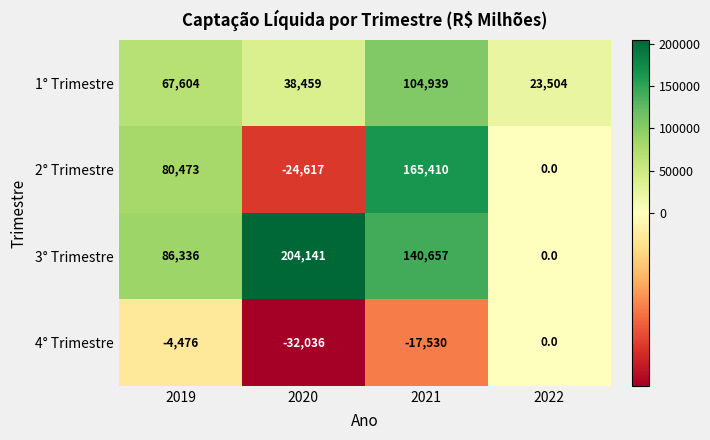

True or false: 3° Trimestre has a value of 204141 at 2020.

True